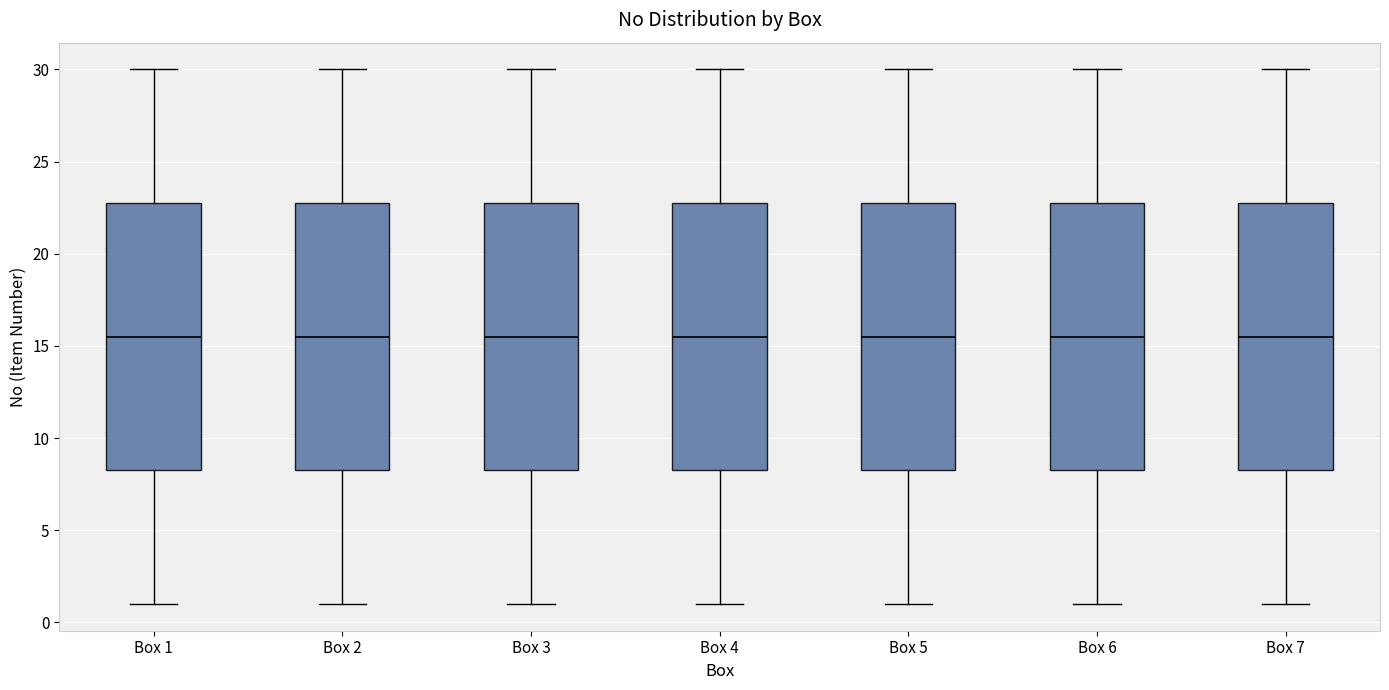

Reading left to right, read every box against the y-axis: the position of its median line, the range the box covers, and the ends of its whiskers. The values are not printed on the chart, so give them approximately, as read against the axis.

Box 1: median 15.5, box 8.5 to 23.0, whiskers 1.0 to 30.0
Box 2: median 15.5, box 8.5 to 23.0, whiskers 1.0 to 30.0
Box 3: median 15.5, box 8.5 to 23.0, whiskers 1.0 to 30.0
Box 4: median 15.5, box 8.5 to 23.0, whiskers 1.0 to 30.0
Box 5: median 15.5, box 8.5 to 23.0, whiskers 1.0 to 30.0
Box 6: median 15.5, box 8.5 to 23.0, whiskers 1.0 to 30.0
Box 7: median 15.5, box 8.5 to 23.0, whiskers 1.0 to 30.0